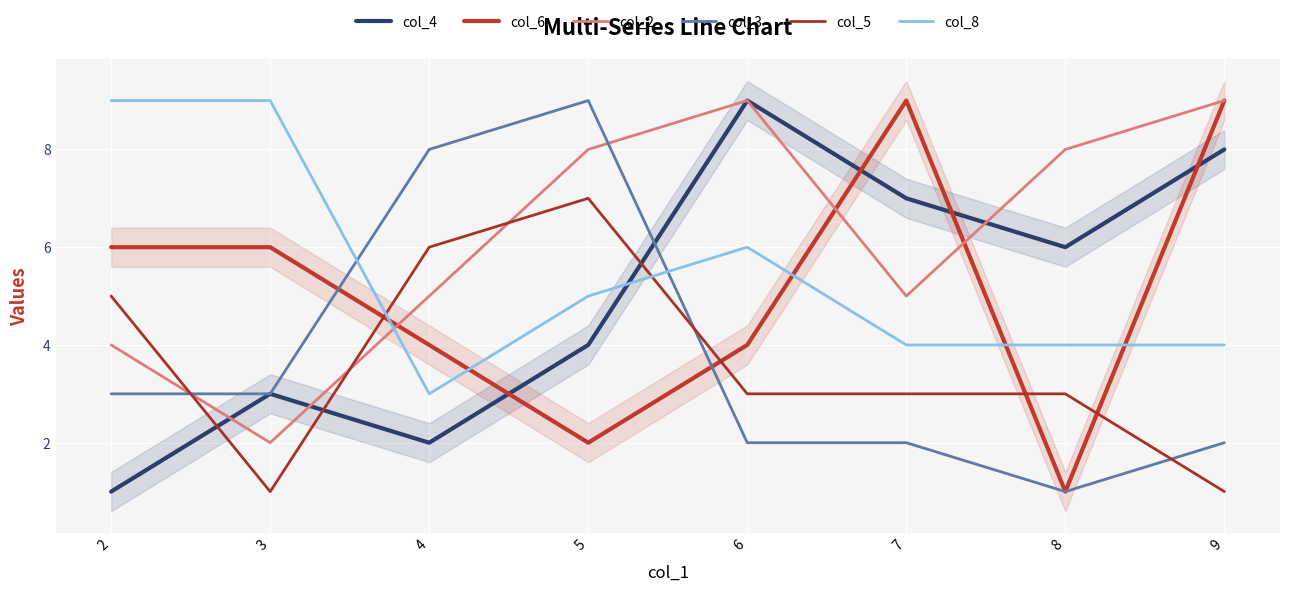

What is the difference between the second highest and minimum values in the col_6 series?

8